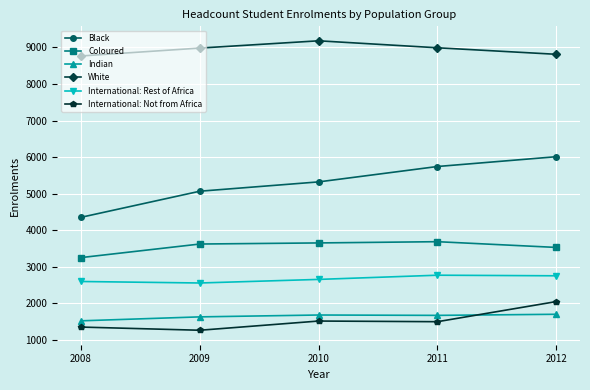

Which series has the widest spread of values?

Black